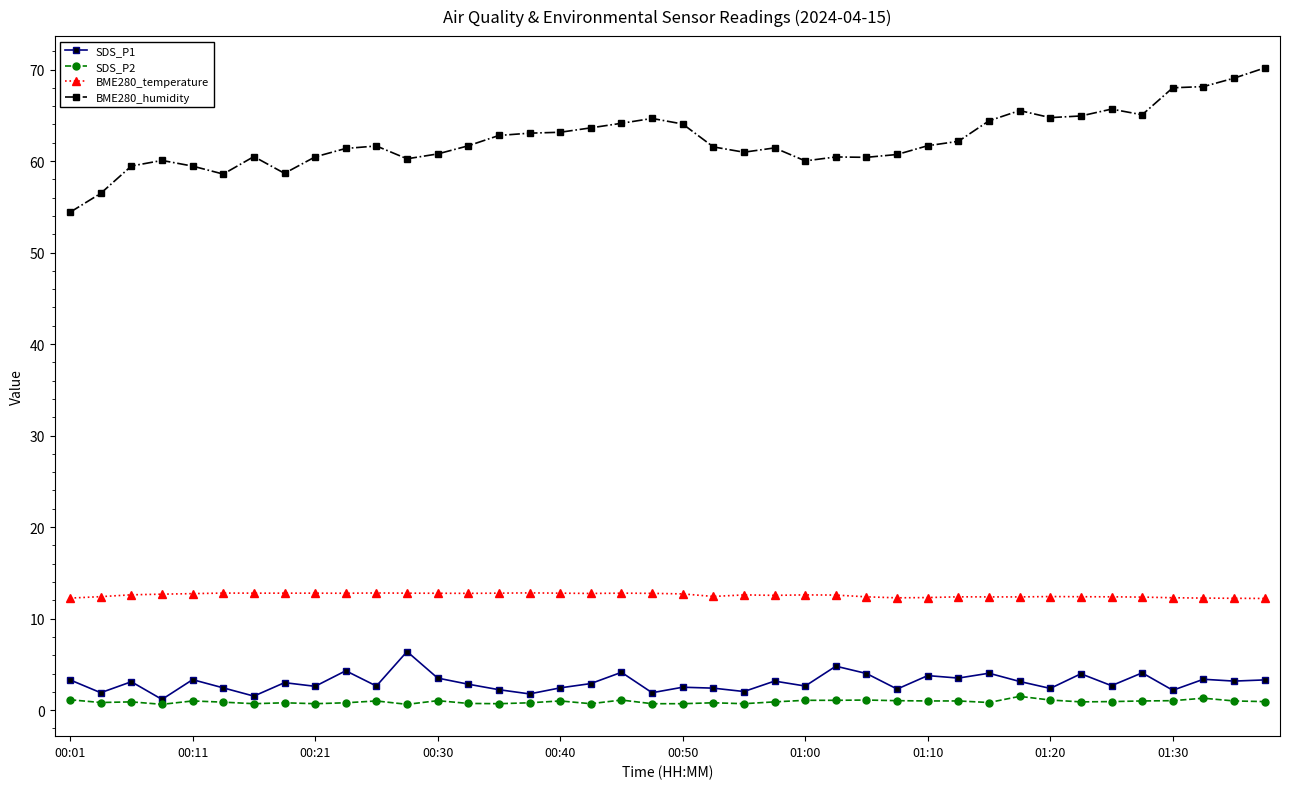

True or false: BME280_humidity and SDS_P1 intersect in this chart.

False